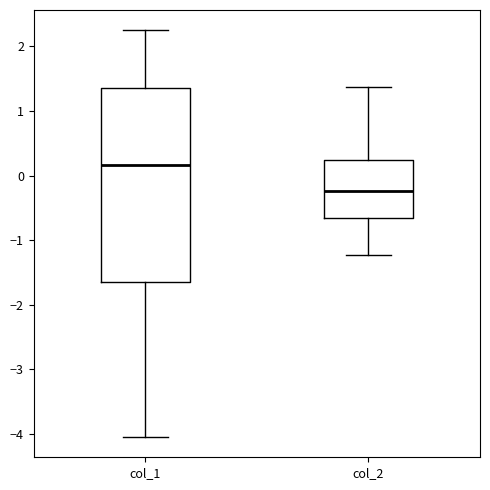

Reading left to right, read every box against the y-axis: the position of its median line, the range the box covers, and the ends of its whiskers. The values are not printed on the chart, so give them approximately, as read against the axis.

col_1: median 0.2, box -1.7 to 1.3, whiskers -4.0 to 2.2
col_2: median -0.2, box -0.7 to 0.2, whiskers -1.2 to 1.4